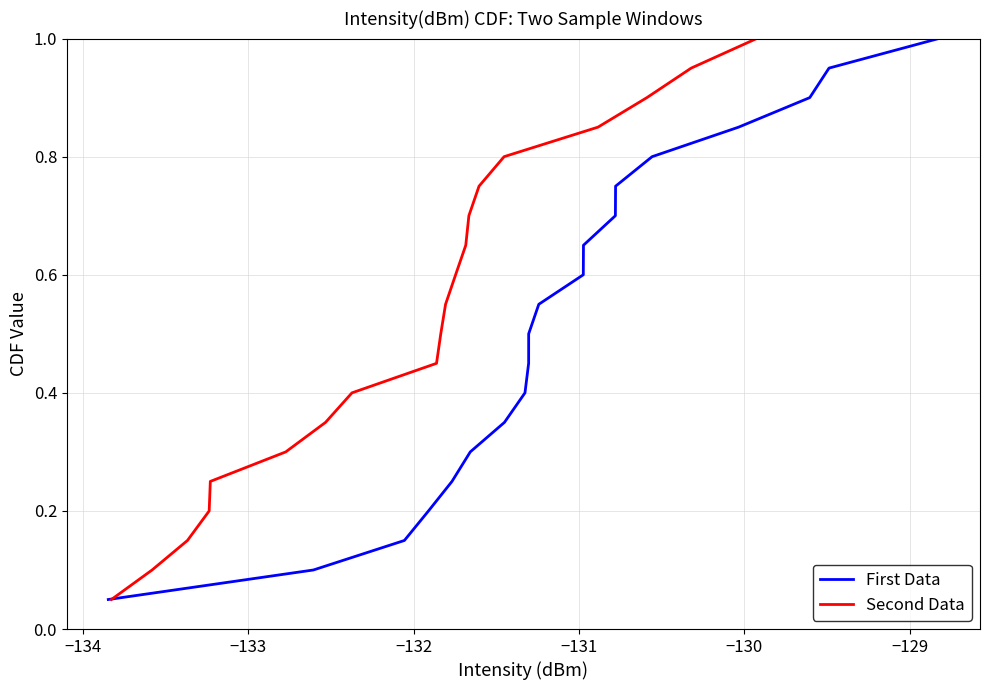

What are all the series names shown in the legend?

First Data, Second Data